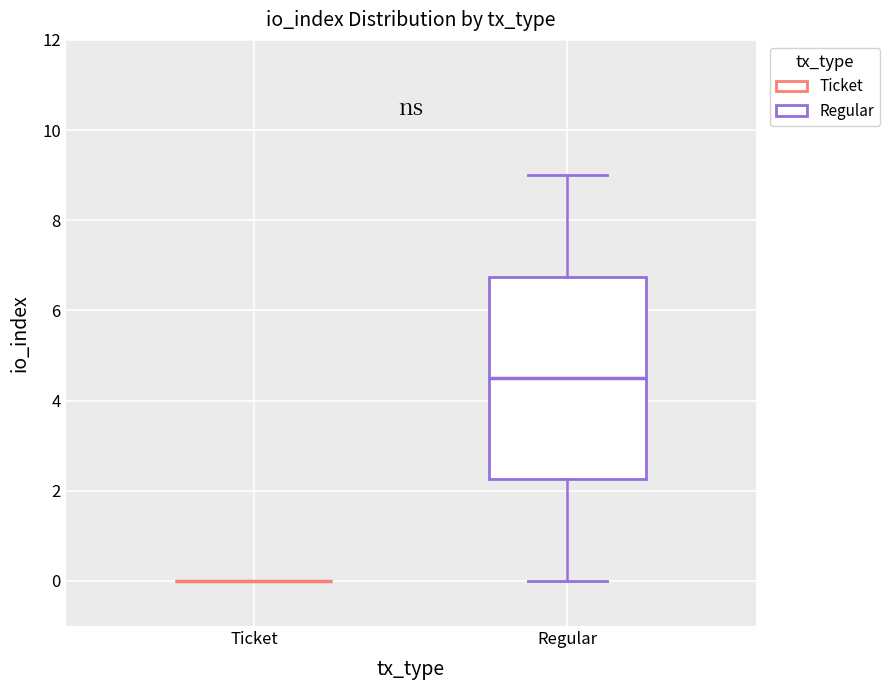

Which box is the tallest, from its lower edge to its upper edge?

Regular